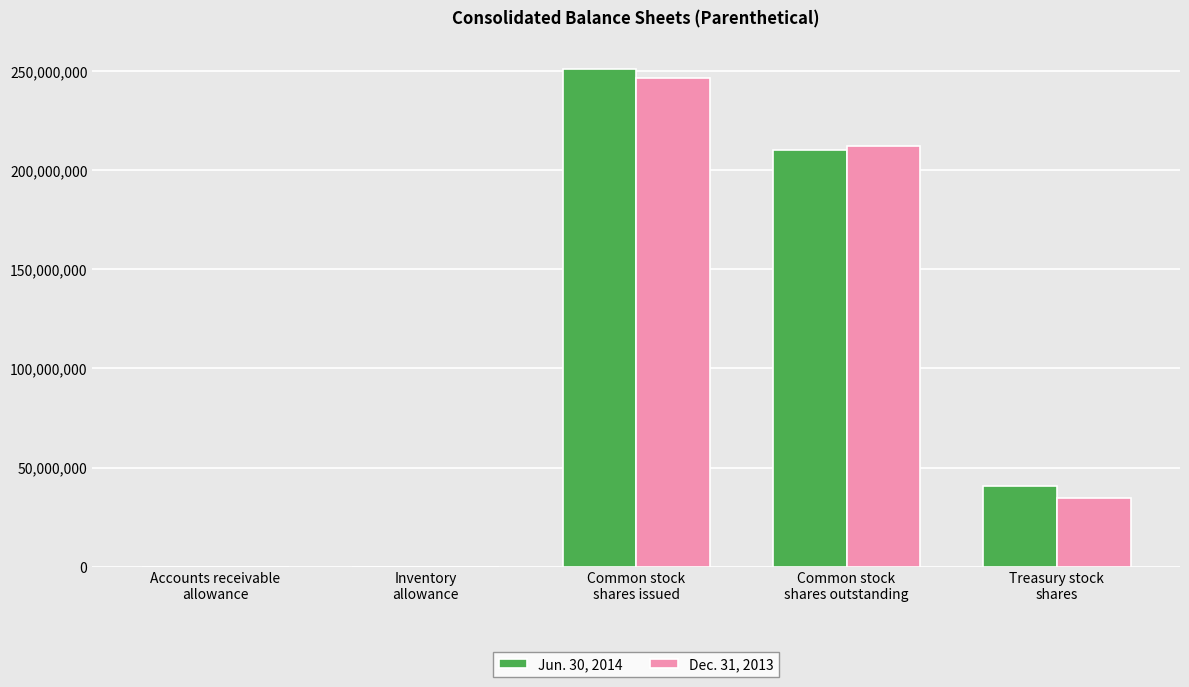

What is the maximum value shown in the chart?

250994000